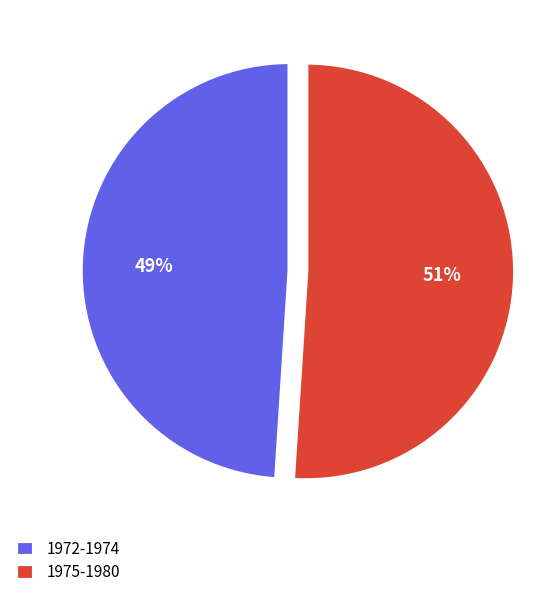

Which slice represents more than half of the pie?

1975-1980